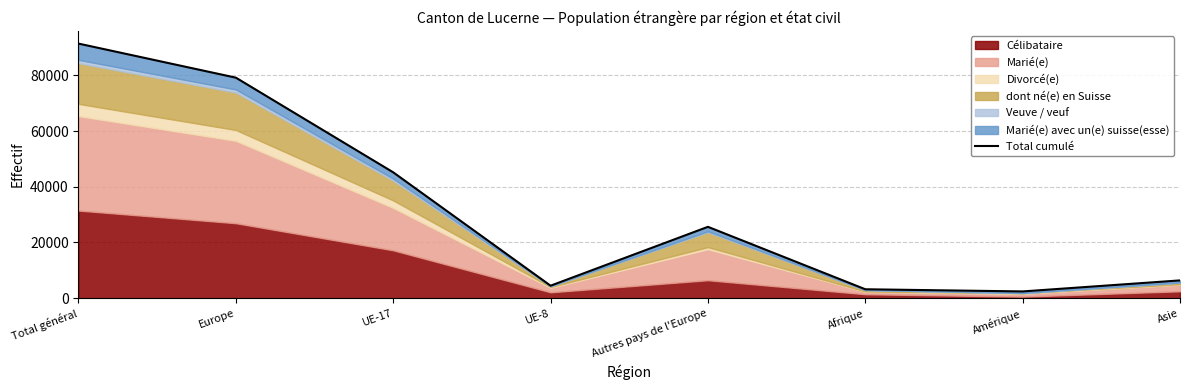

Where is the first local maximum?

Autres pays de l'Europe